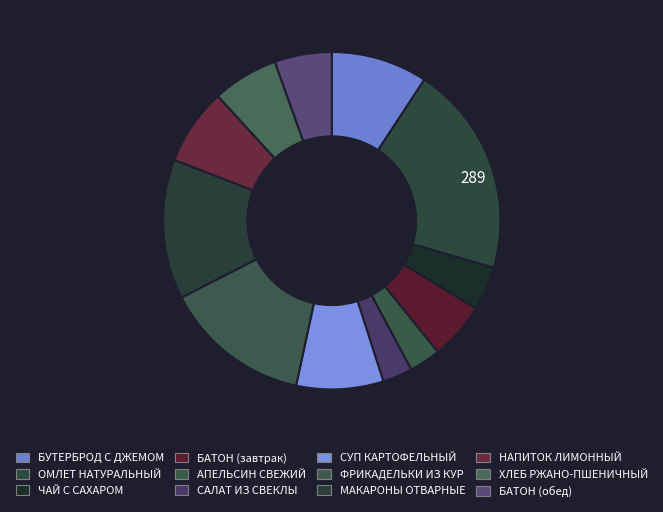

True or false: БАТОН (обед) accounts for 19% of the total.

False